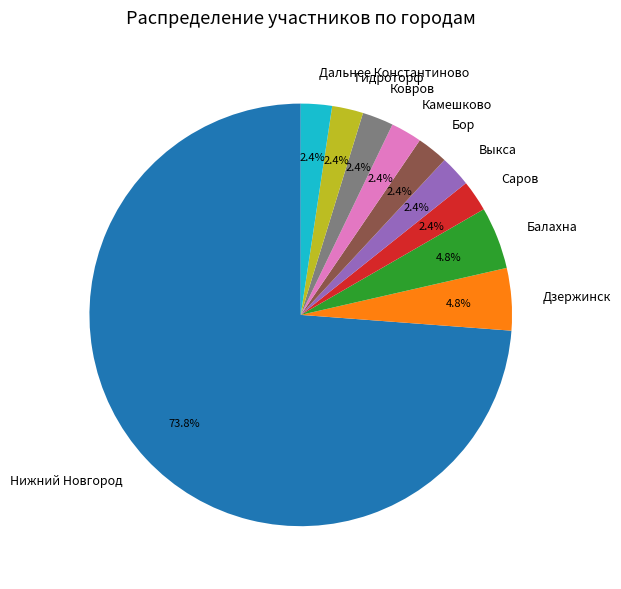

Between Балахна and Камешково, which is larger?

Балахна